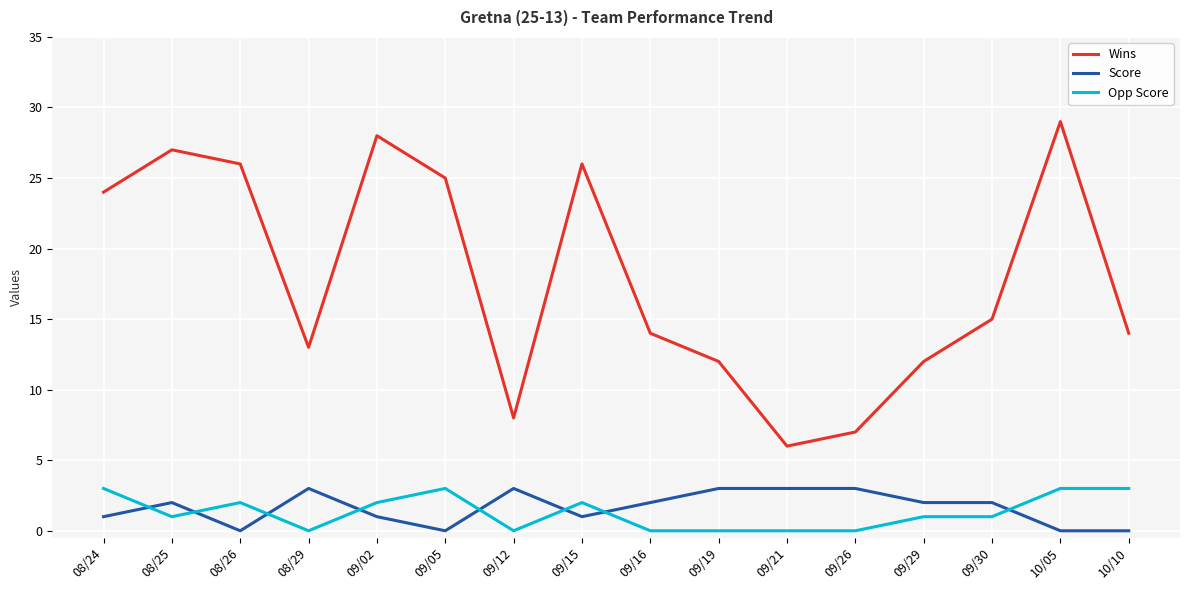

What is the difference between the highest and lowest values at 09/21?

6